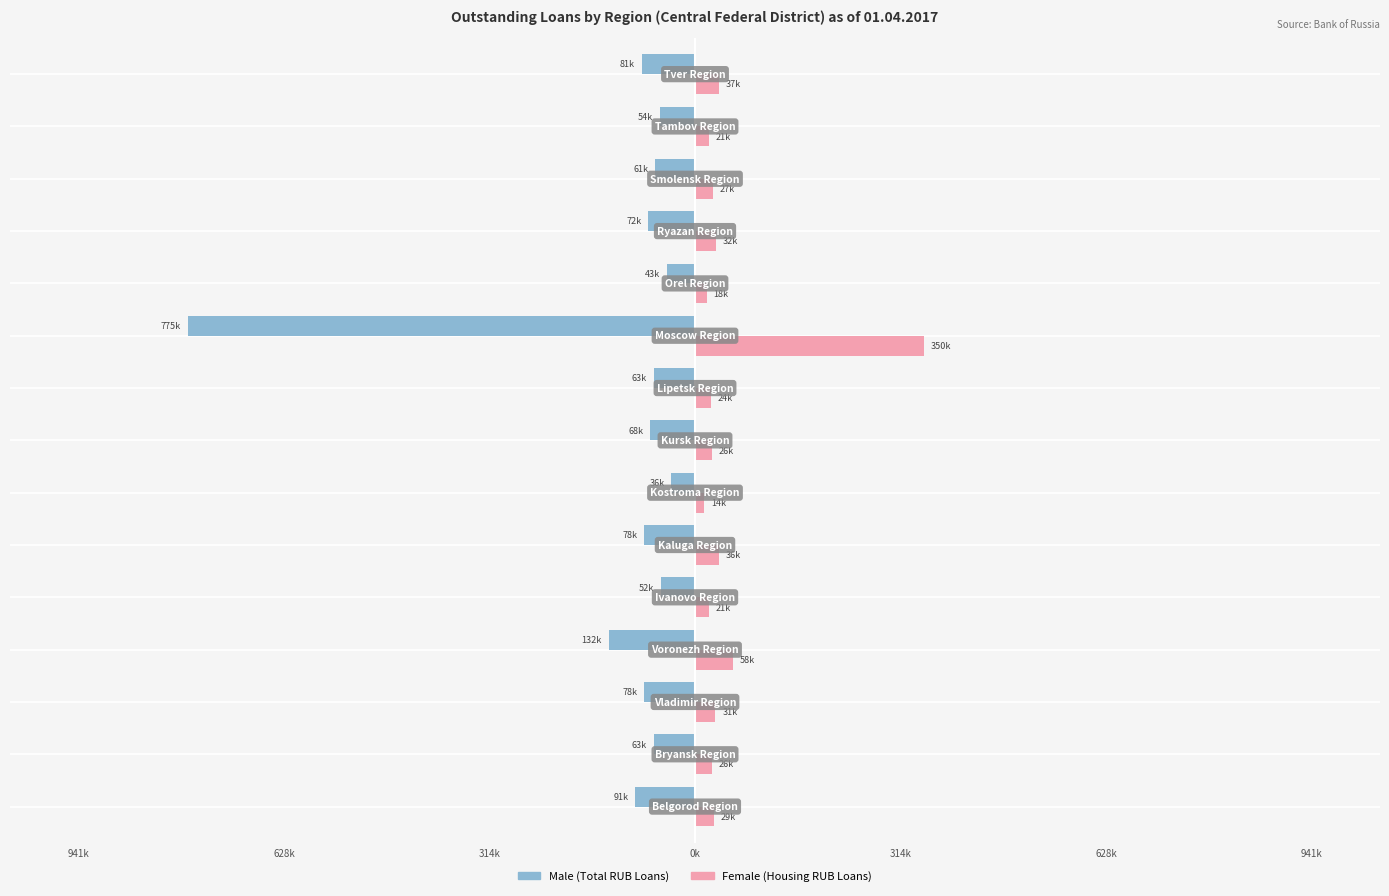

What are all the series names shown in the legend?

Male (Total RUB Loans), Female (Housing RUB Loans)